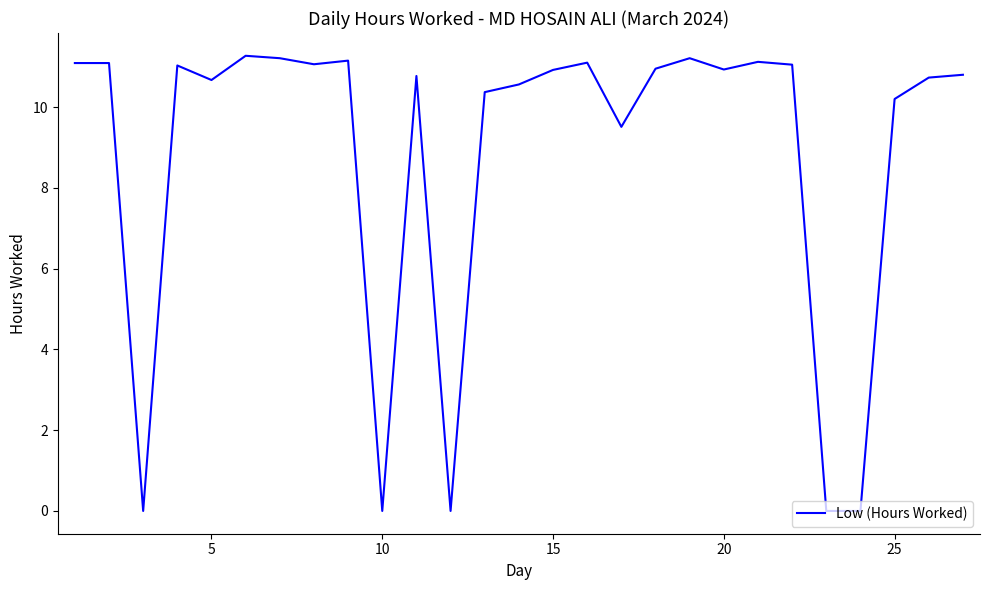

Does the chart have visible grid lines?

No